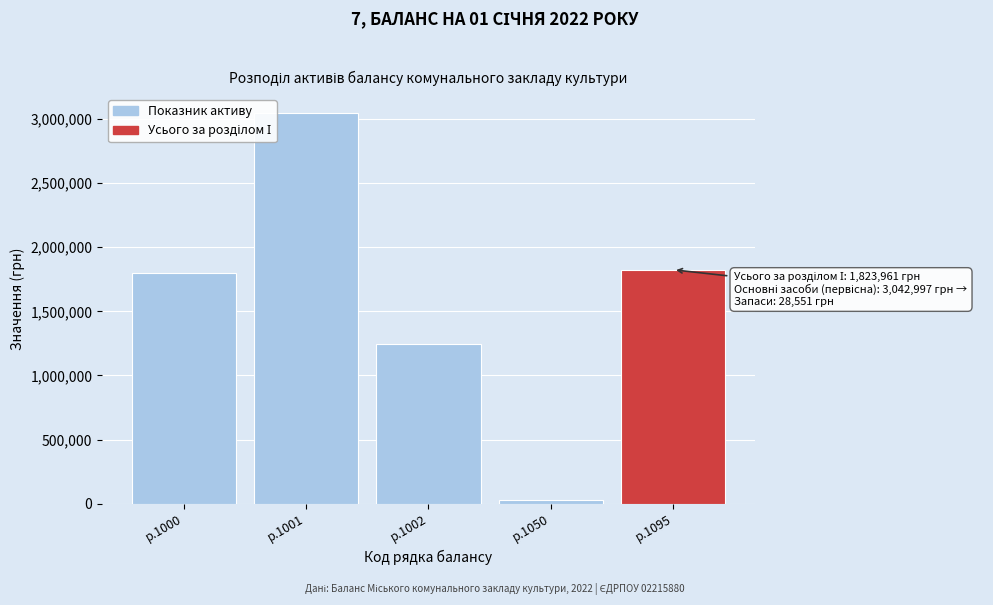

Reading right to left, list all the values displayed in this chart.

р.1095=1823961	р.1050=28551	р.1002=1247587	р.1001=3042997	р.1000=1795410